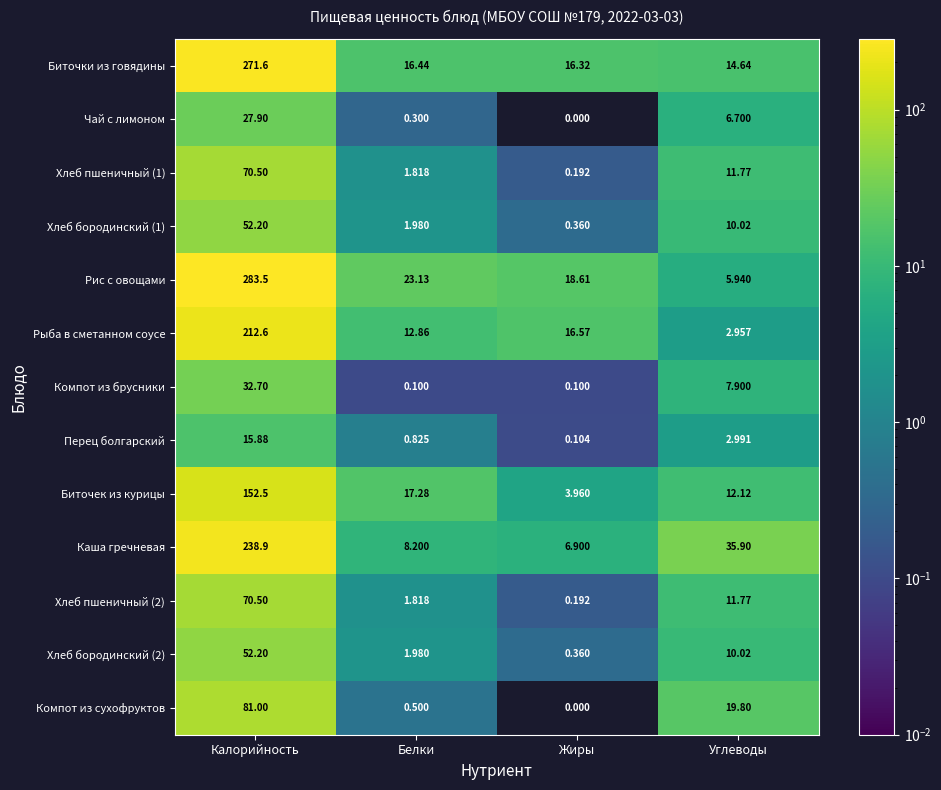

What is the maximum value shown in the chart?

283.5